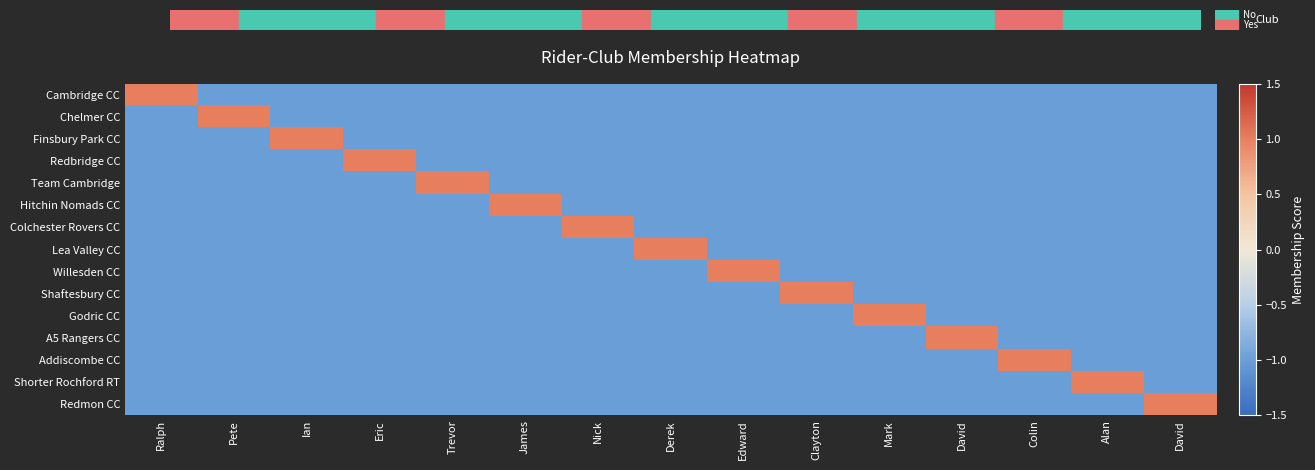

At which category is the sum across all series the highest?

Ralph